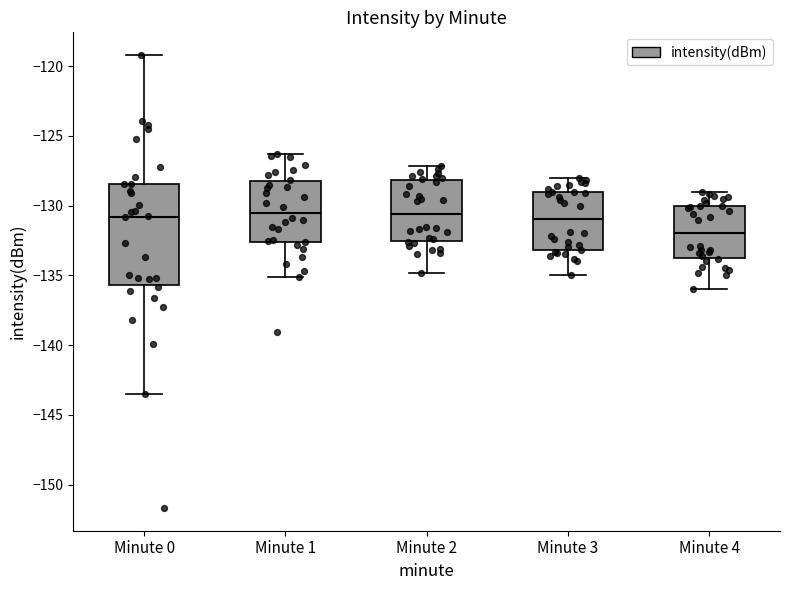

Comparing the boxes themselves (not the whiskers), which one is the tallest?

Minute 0